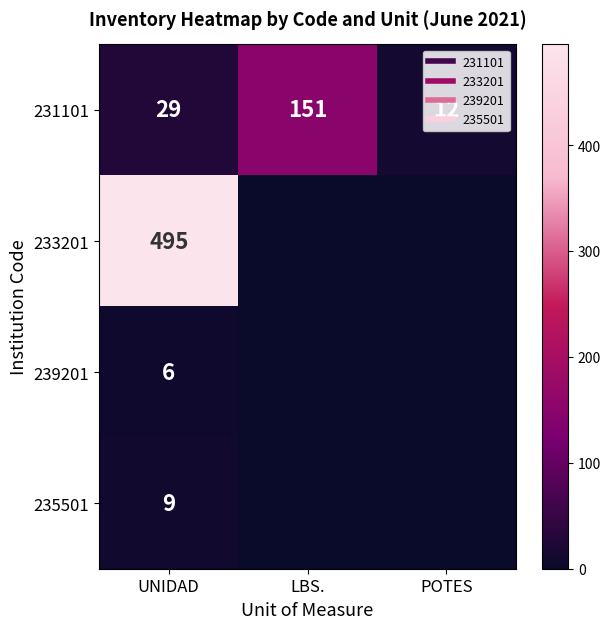

What is the difference between the 231101 values at UNIDAD and LBS.?

122